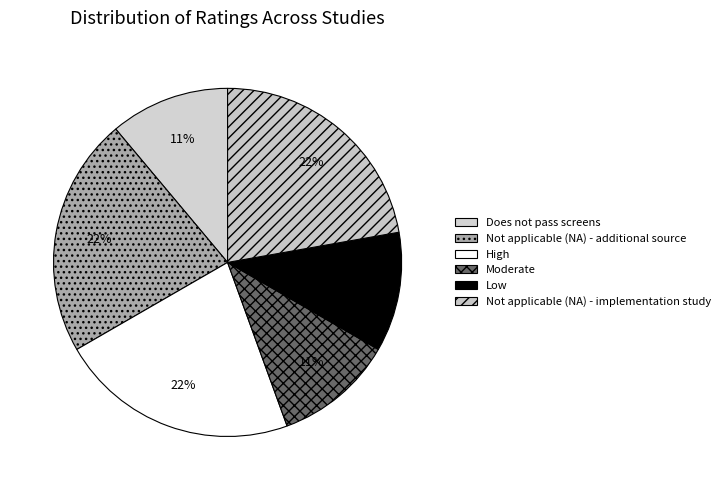

Count the number of slices in the pie.

6